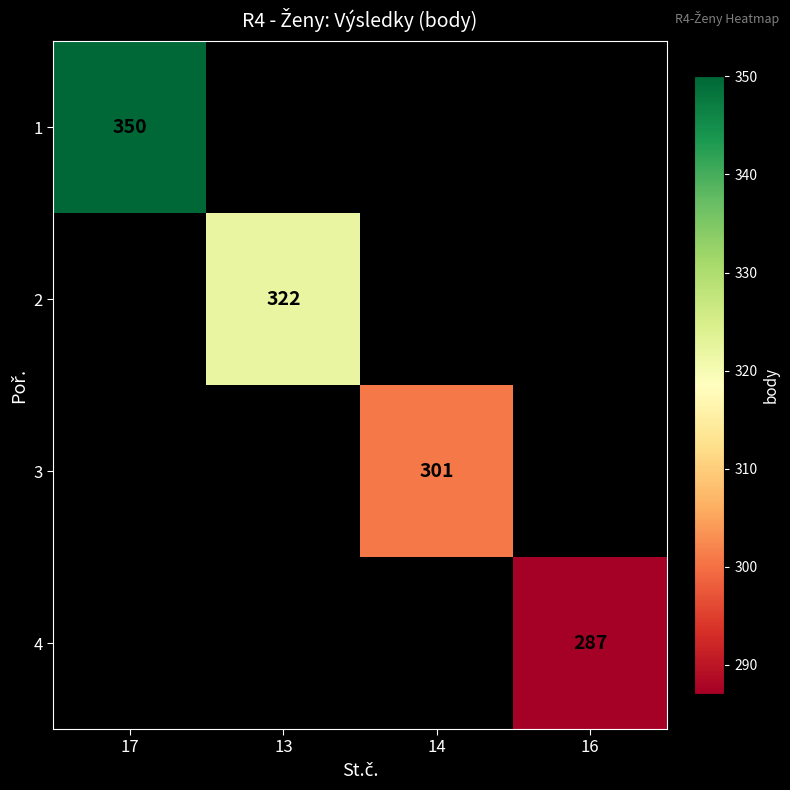

Is it true that 3 equals 158 at 14?

False